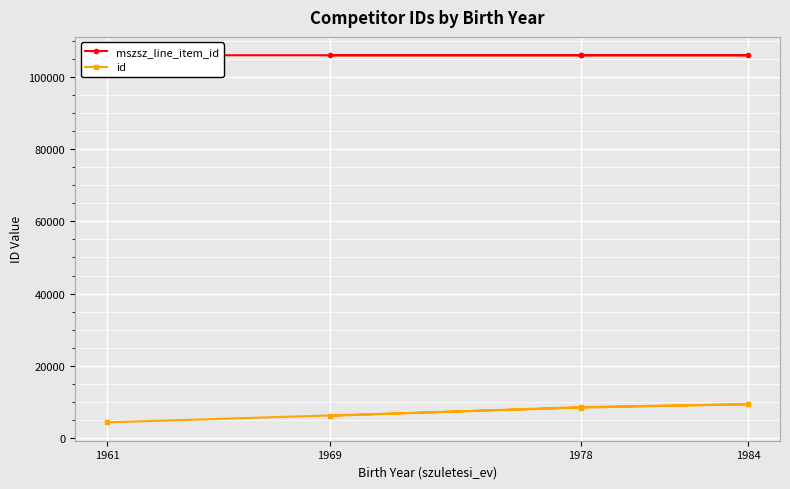

How many lines are shown in the chart?

2